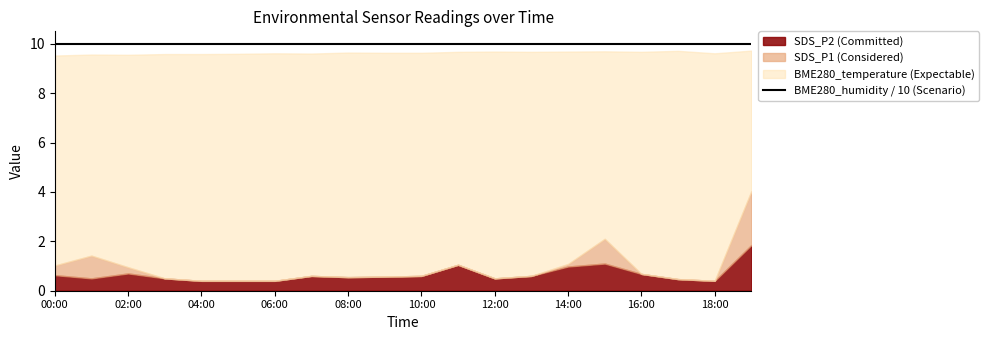

How many BME280_temperature values are between 9 and 10?

20